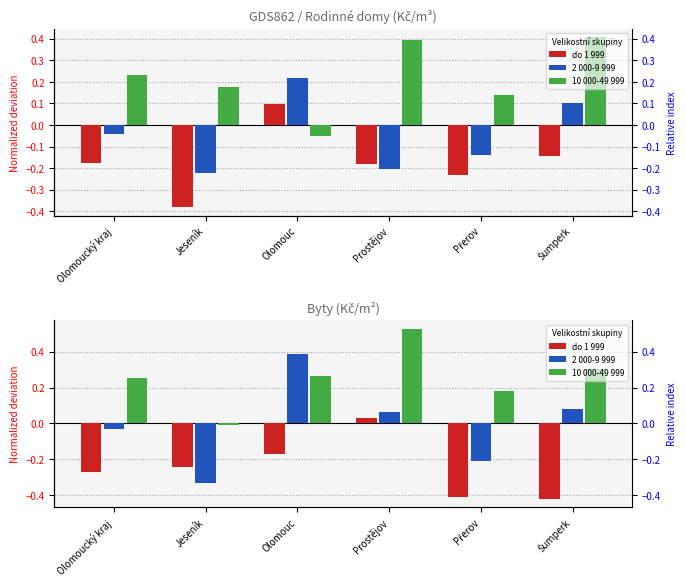

What is the label of the 6th bar from the left?

Šumperk